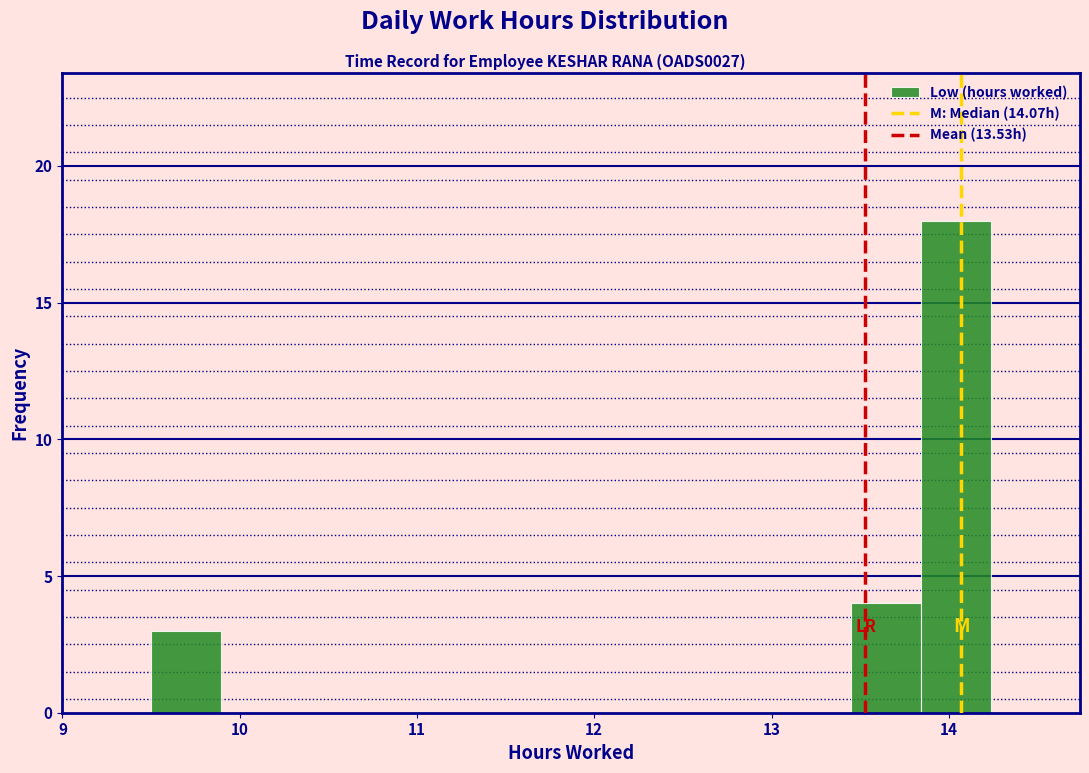

Read against the x-axis, roughly where is the centre of the tallest bar?

14.0